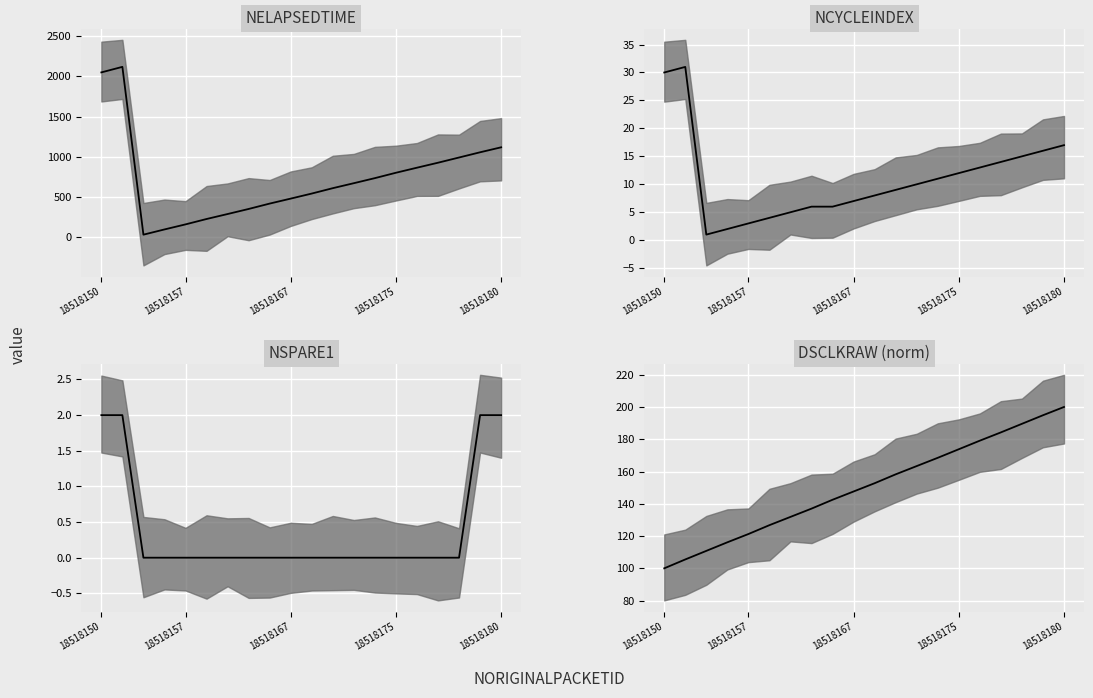

How many categories are shown in the chart?

20